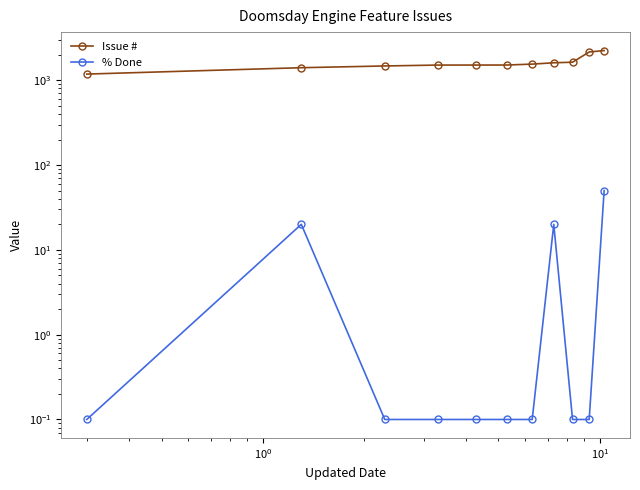

What are all the series names shown in the legend?

Issue #, % Done